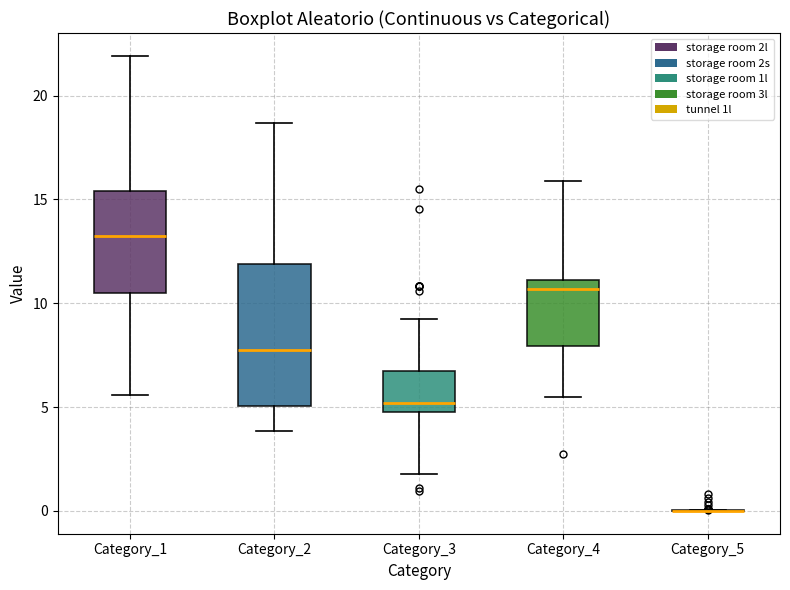

Which box is the tallest, from its lower edge to its upper edge?

Category_2